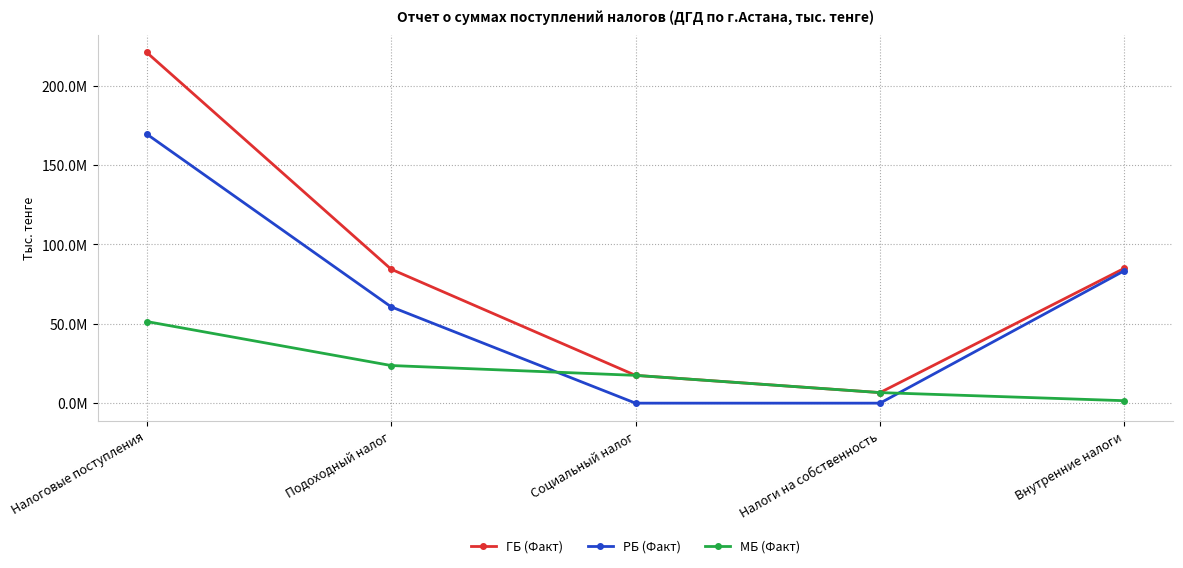

At which label does МБ (Факт) reach its peak?

Налоговые поступления